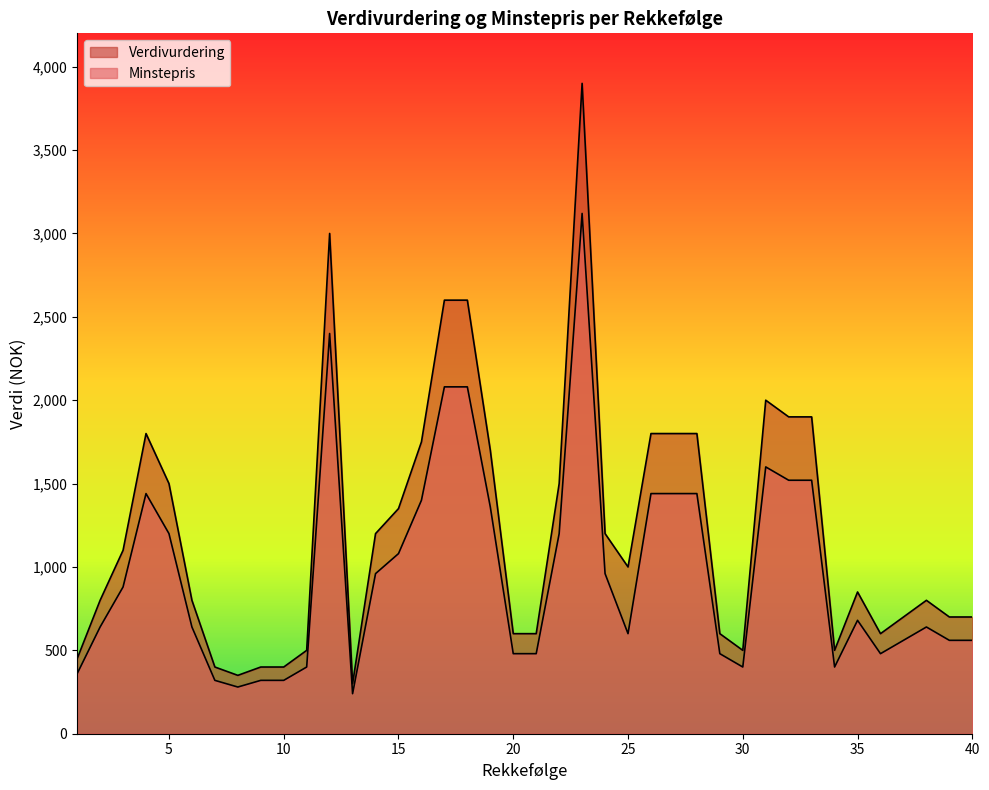

Reading left to right, list all the values displayed in this chart.

Verdivurdering: 450	800	1100	1800	1500	800	400	350	400	400	500	3000	300	1200	1350	1750	2600	2600	1700	600	600	1500	3900	1200	1000	1800	1800	1800	600	500	2000	1900	1900	500	850	600	700	800	700	700
Minstepris: 360	640	880	1440	1200	640	320	280	320	320	400	2400	240	960	1080	1400	2080	2080	1360	480	480	1200	3120	960	600	1440	1440	1440	480	400	1600	1520	1520	400	680	480	560	640	560	560